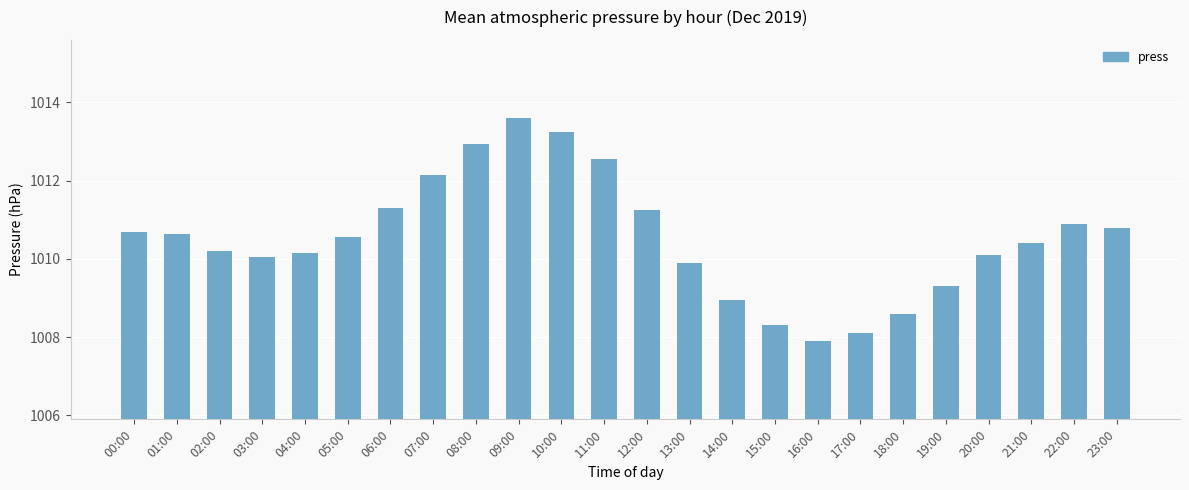

Which has a higher value, 18:00 or 11:00?

11:00